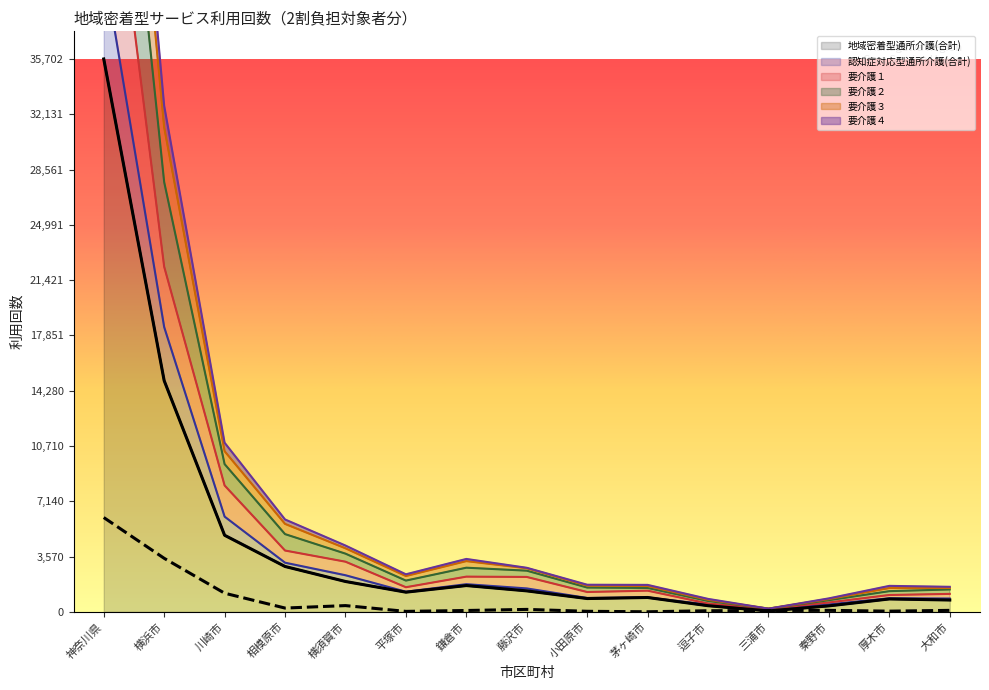

At which label does 要介護２ reach its minimum?

三浦市